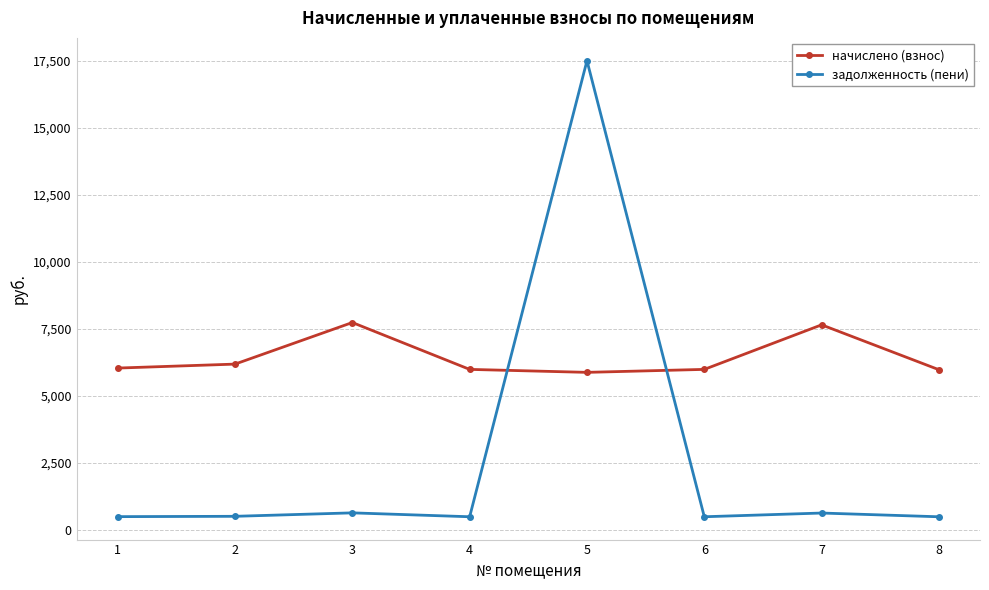

Rank the series at 7 from highest to lowest value.

начислено (взнос), задолженность (пени)